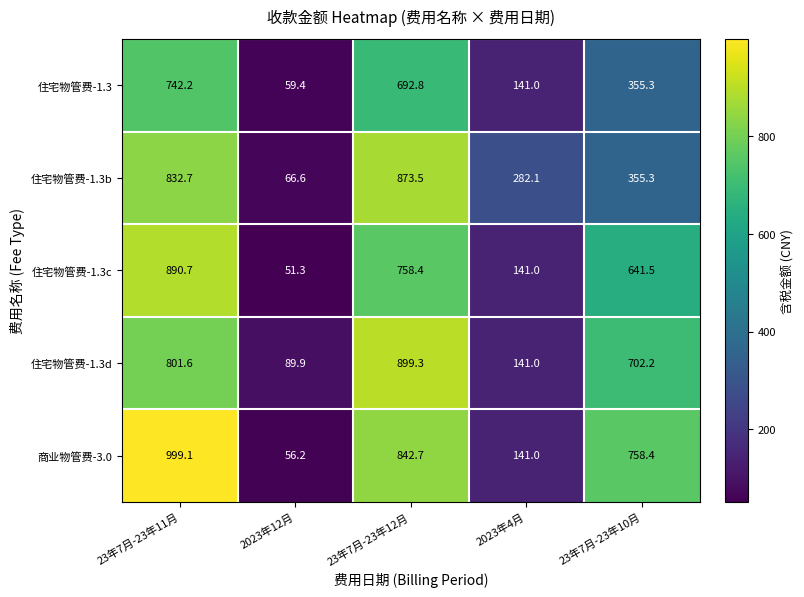

At which label is 住宅物管费-1.3d closest to 494?

23年7月-23年10月